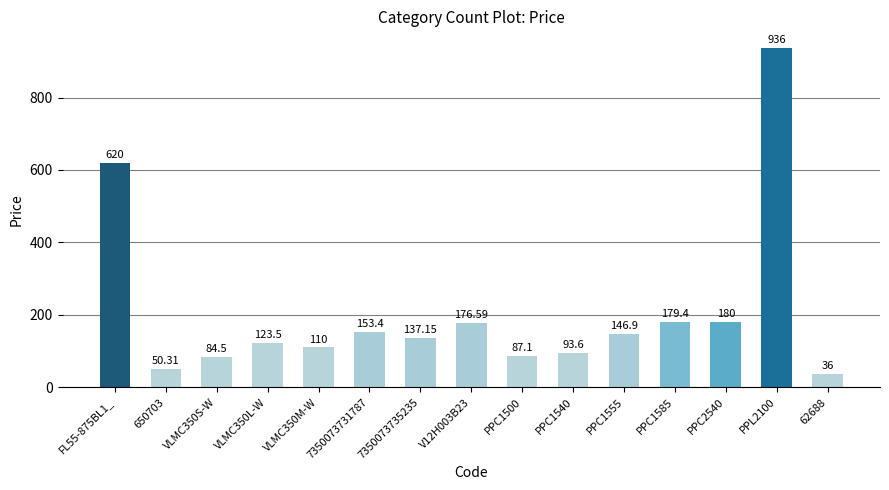

What is the smallest value displayed?

36.0